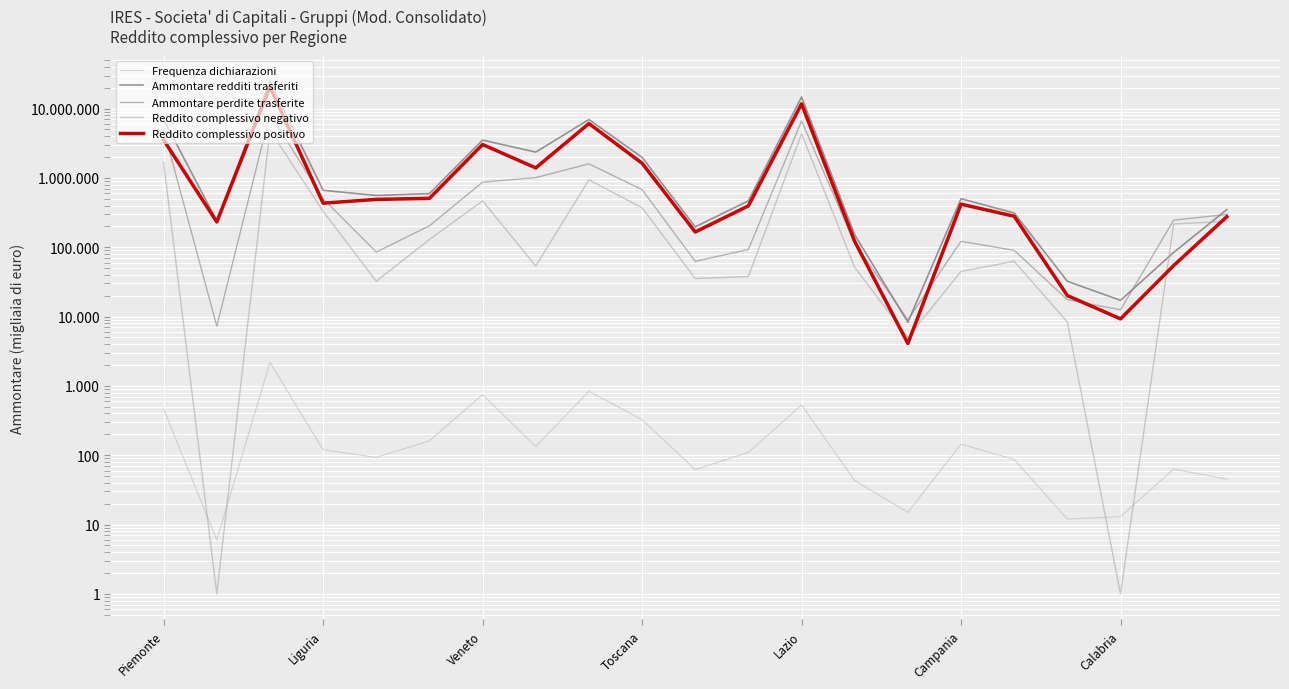

How many lines are shown in the chart?

5